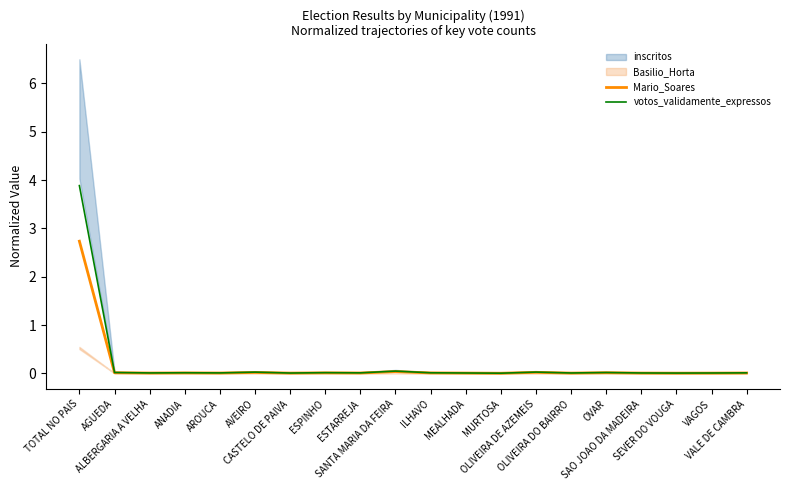

How many lines are shown in the chart?

2